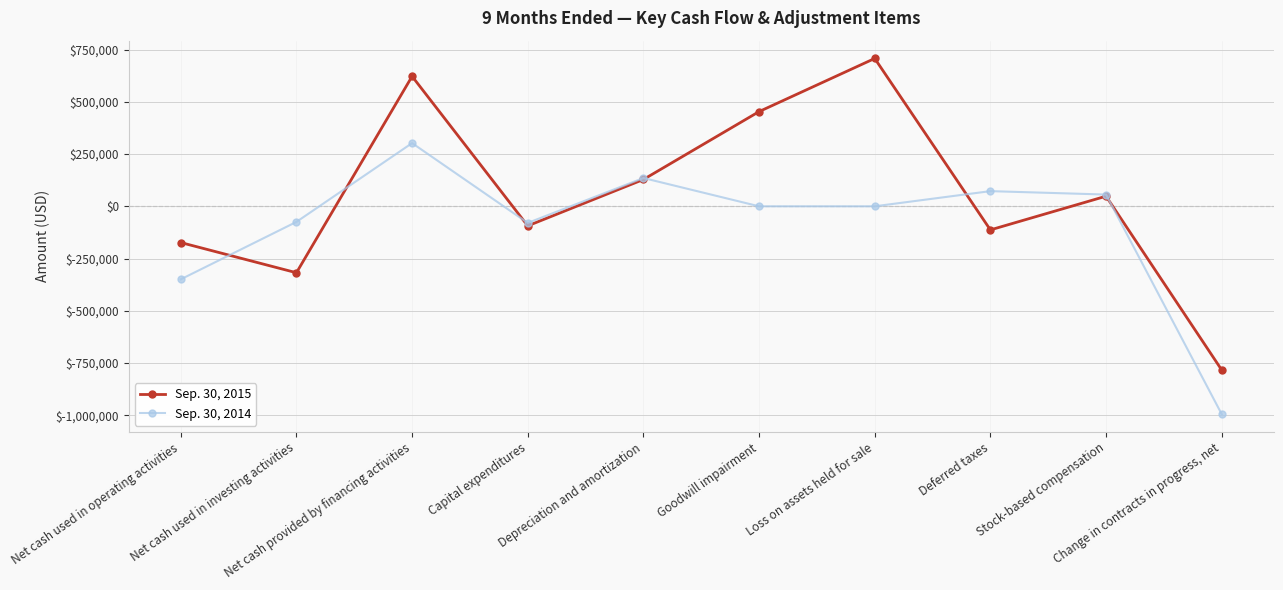

At which category is the sum across all series the highest?

Net cash provided by financing activities